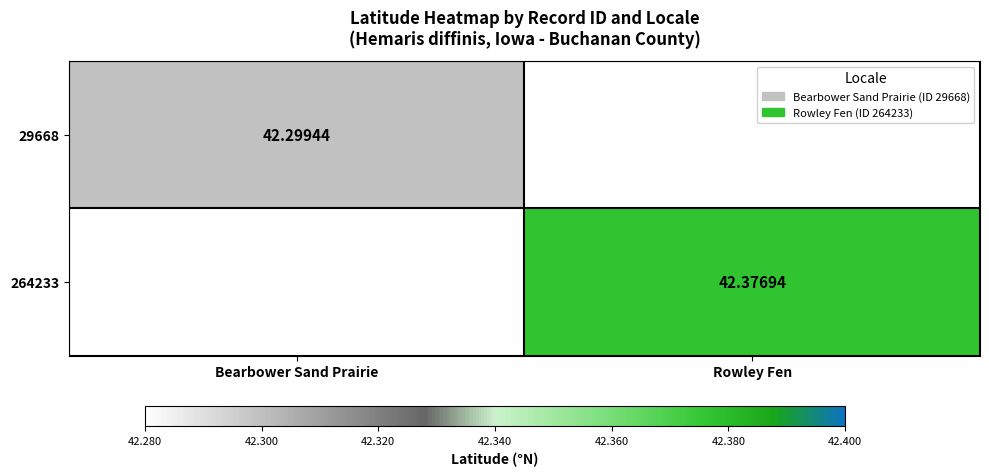

At how many categories does at least one series exceed 42?

2